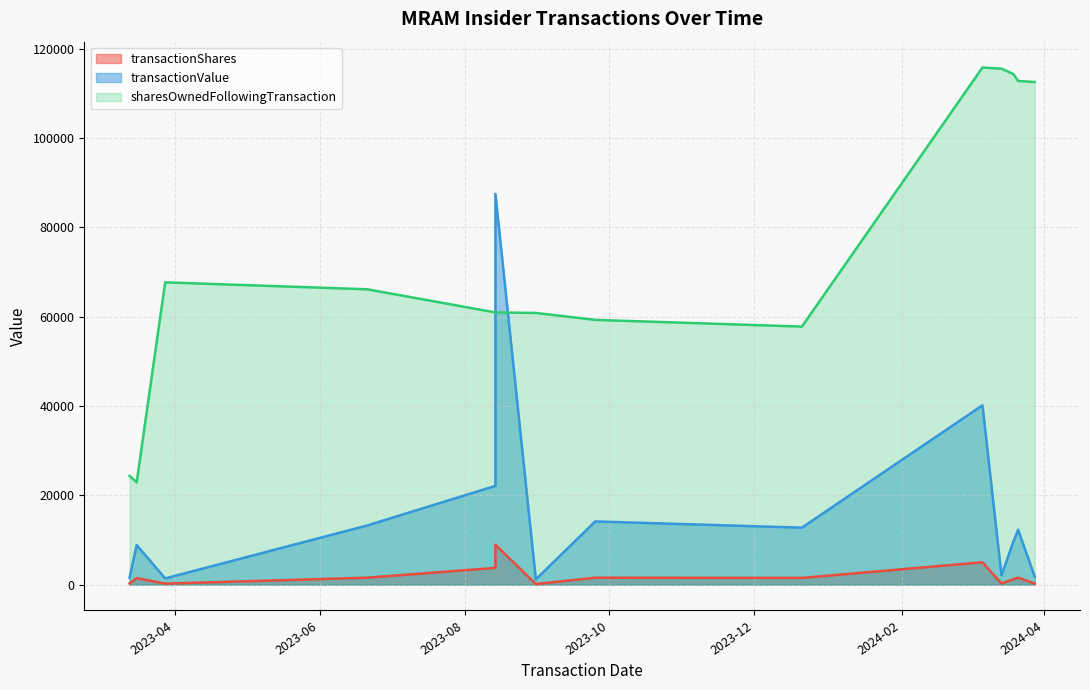

At which category is the sum across all series the highest?

2024-03-06